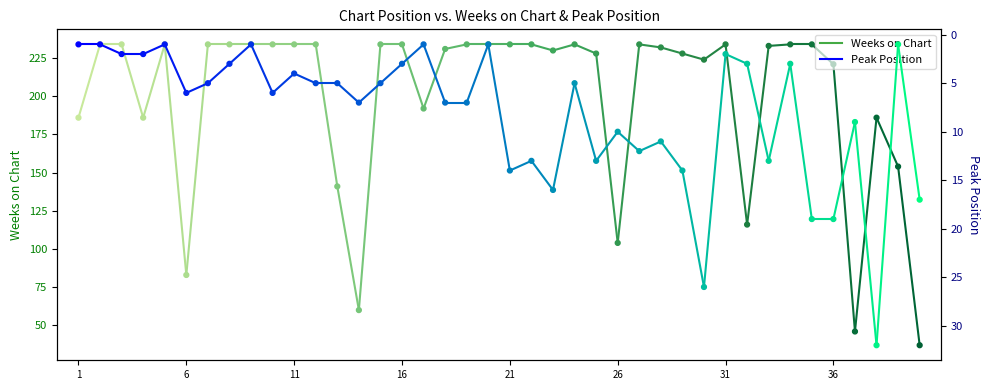

What are all the series names shown in the legend?

Weeks on Chart, Peak Position